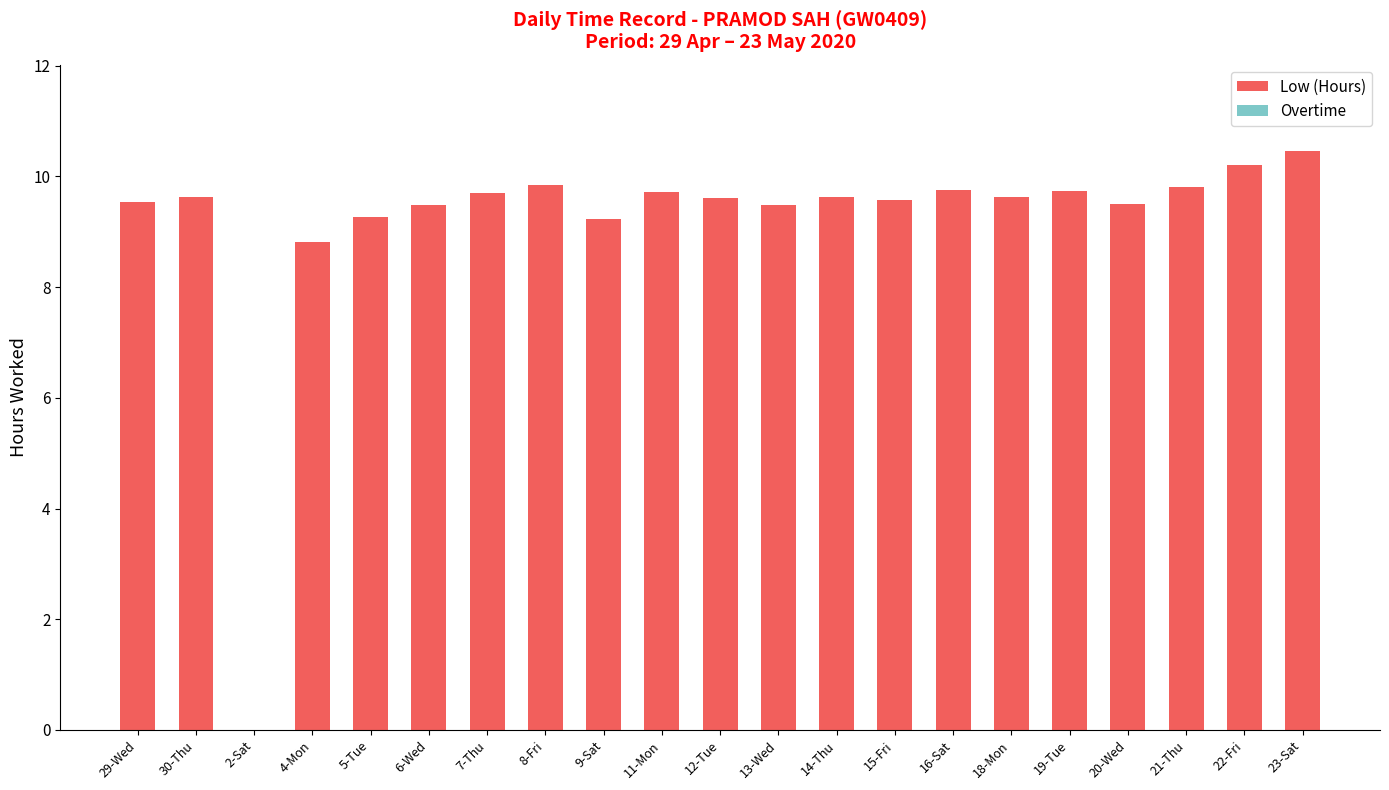

Where does the data first go above 9?

29-Wed